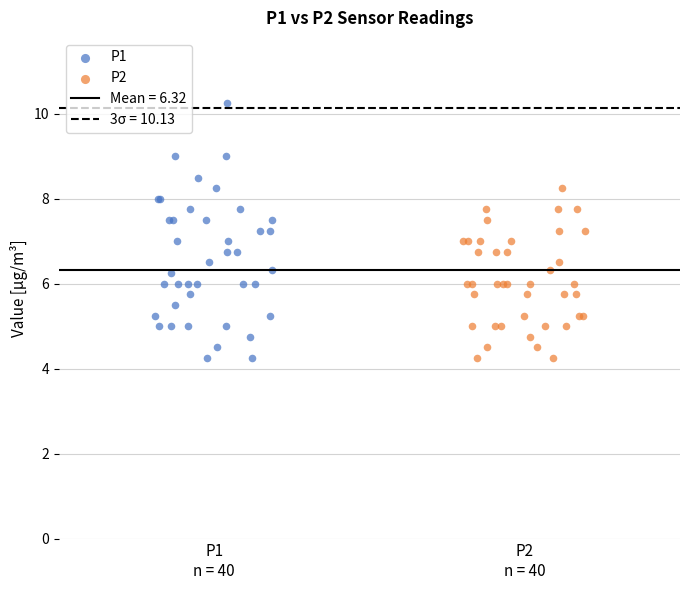

Which series contains the highest Y value?

P1